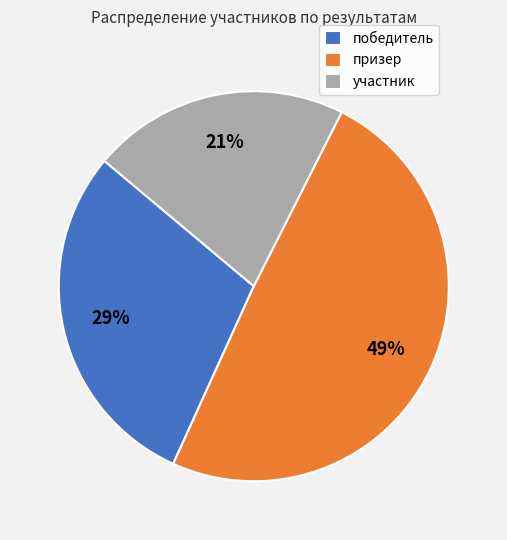

Is призер the majority of the pie?

No